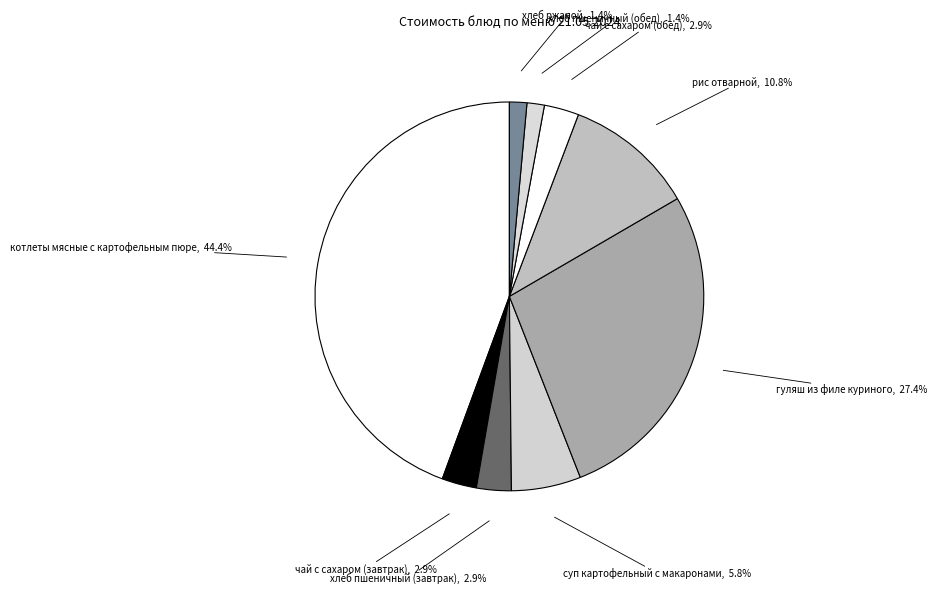

Is there a majority slice in this chart?

No